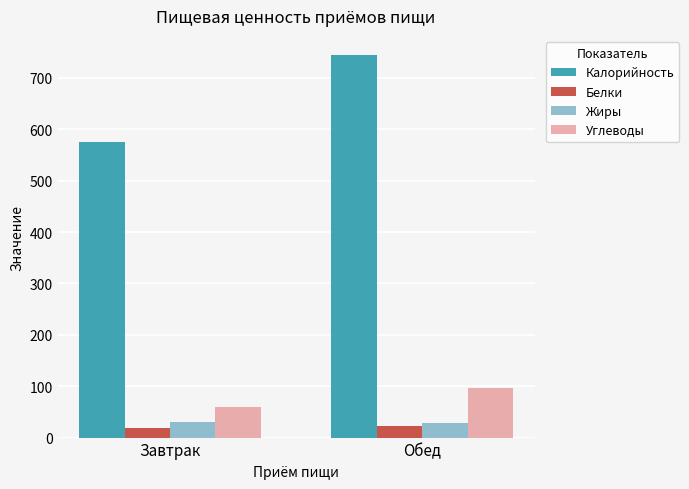

At which label is Калорийность closest to 660?

Завтрак